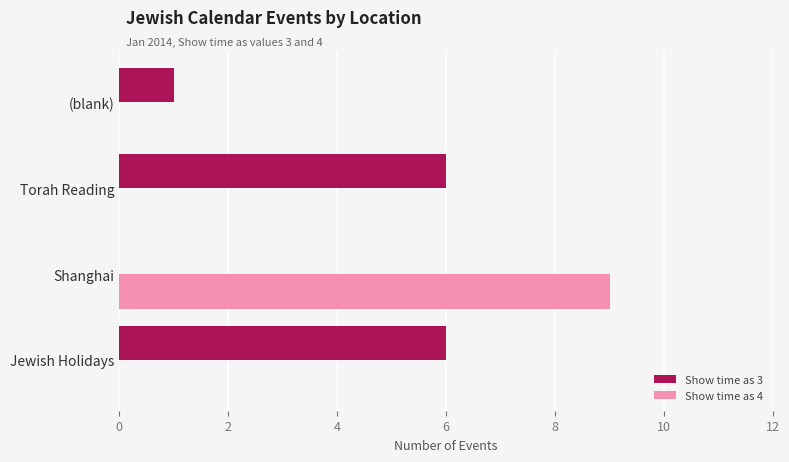

Is the value of Show time as 3 at Torah Reading greater than the value of Show time as 4 at Shanghai?

No